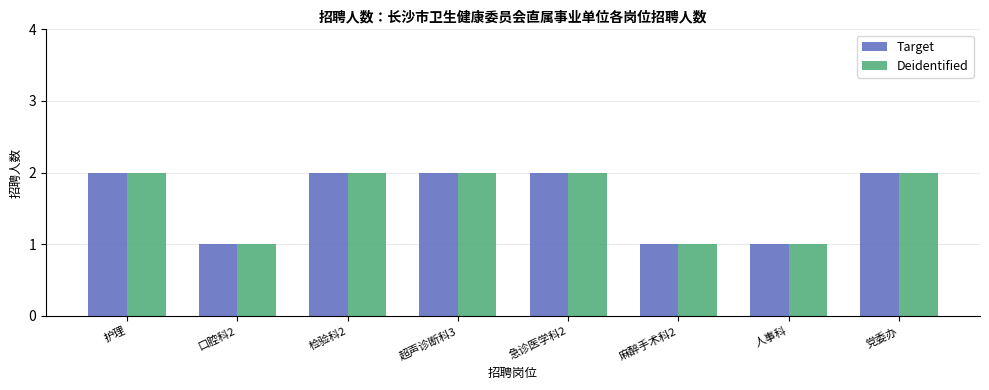

What is the sum of all Target values?

13